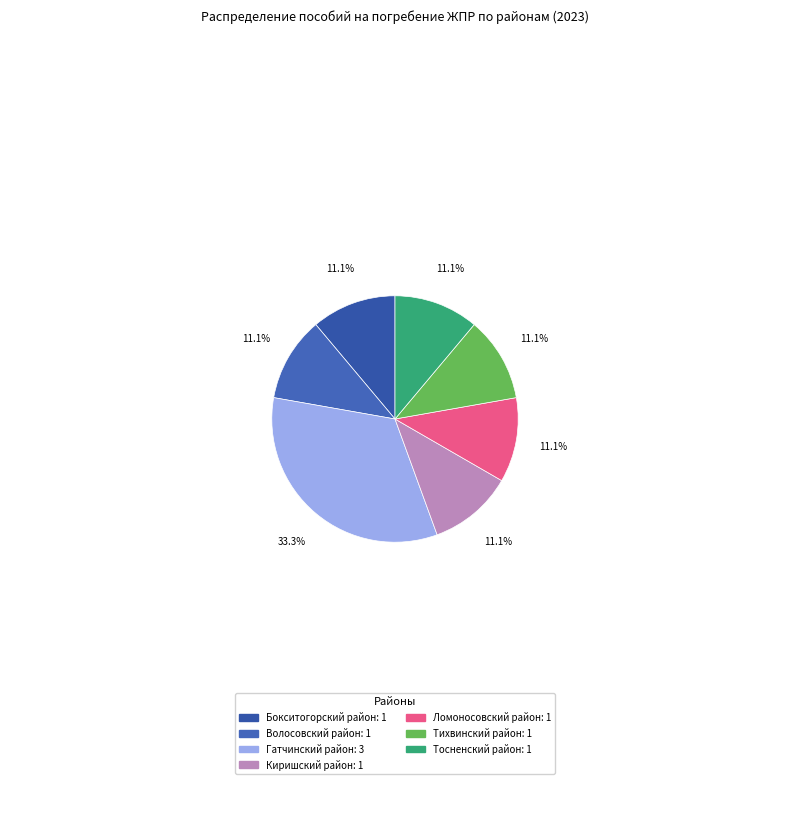

To the nearest percent, what is the difference between the largest and smallest slice percentages?

22%